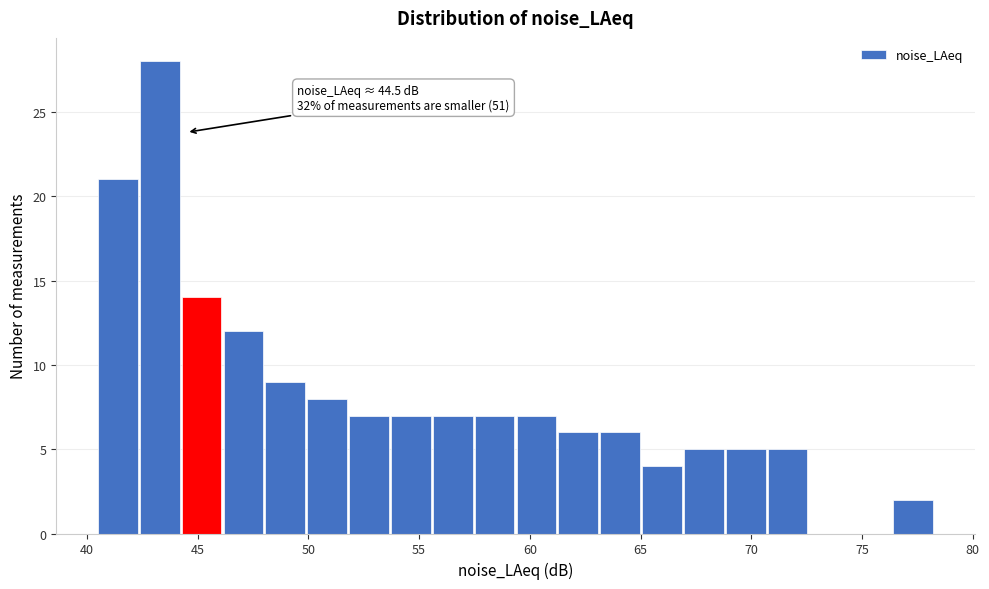

Around what value on the x-axis is the tallest bar? Give the approximate position of its centre, as read against the axis.

43.5